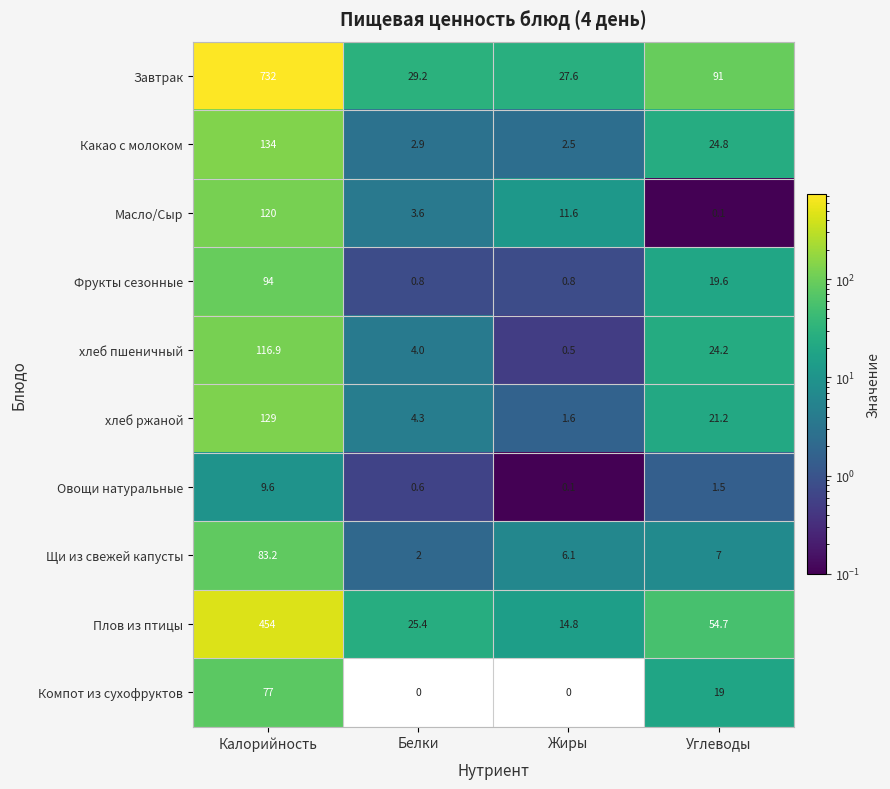

Between Калорийность and Белки, which series saw the biggest shift?

Завтрак